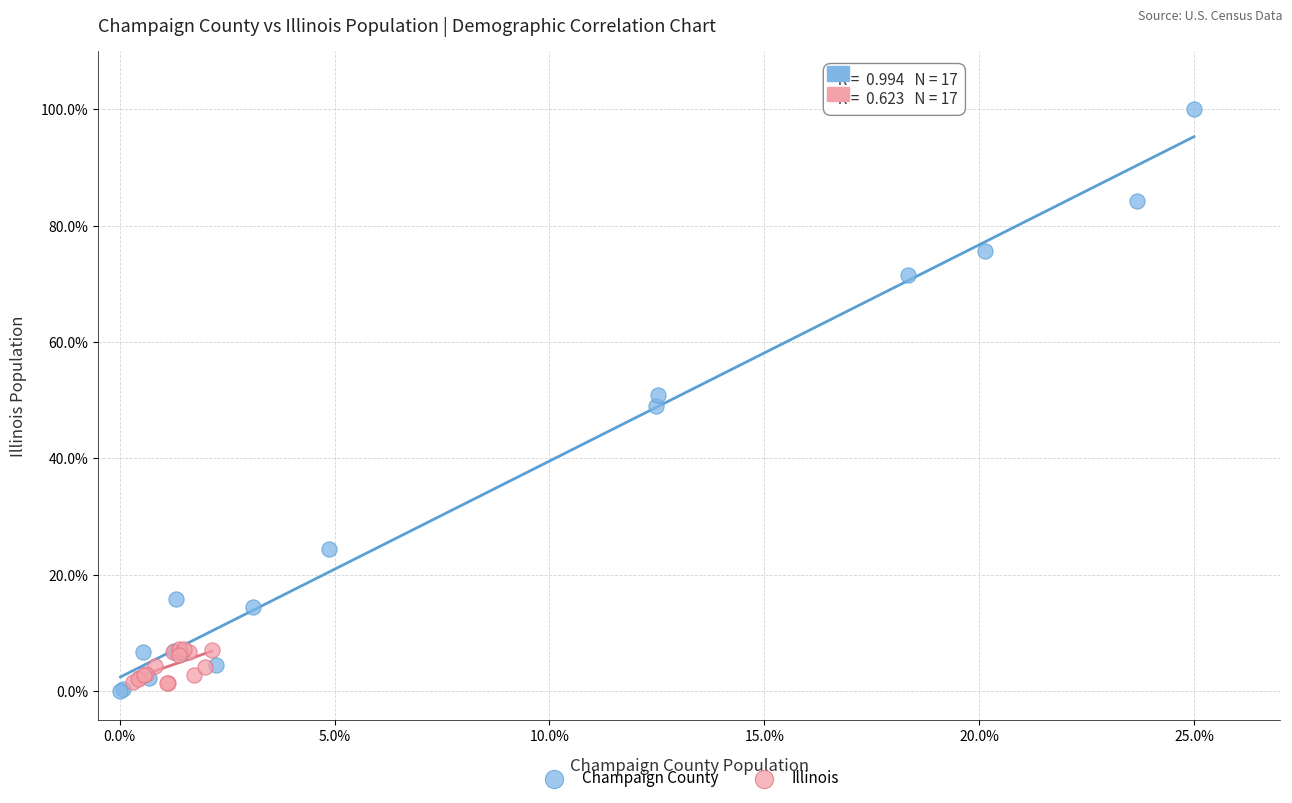

Which series has the widest spread of Y values?

Champaign County